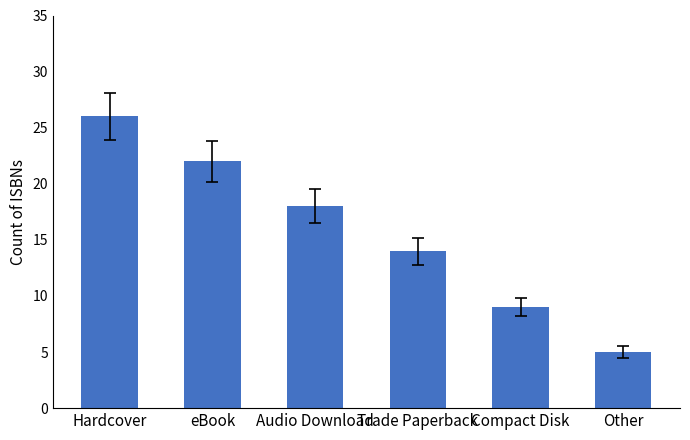

How many categories are shown in the chart?

6